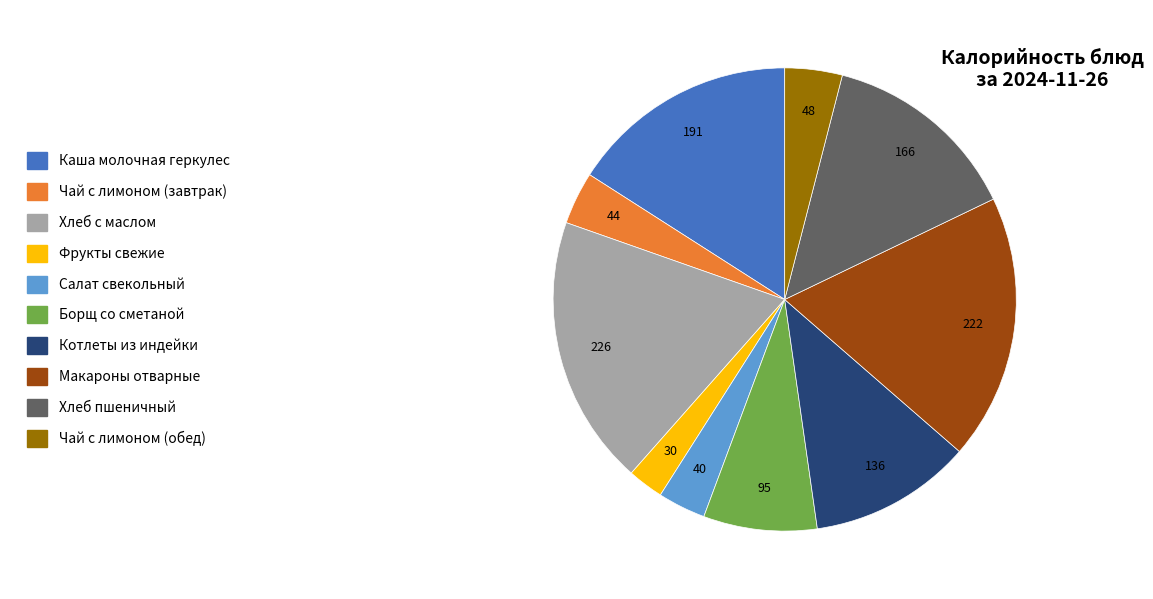

Do Салат свекольный and Макароны отварные together represent more than half of the pie?

No